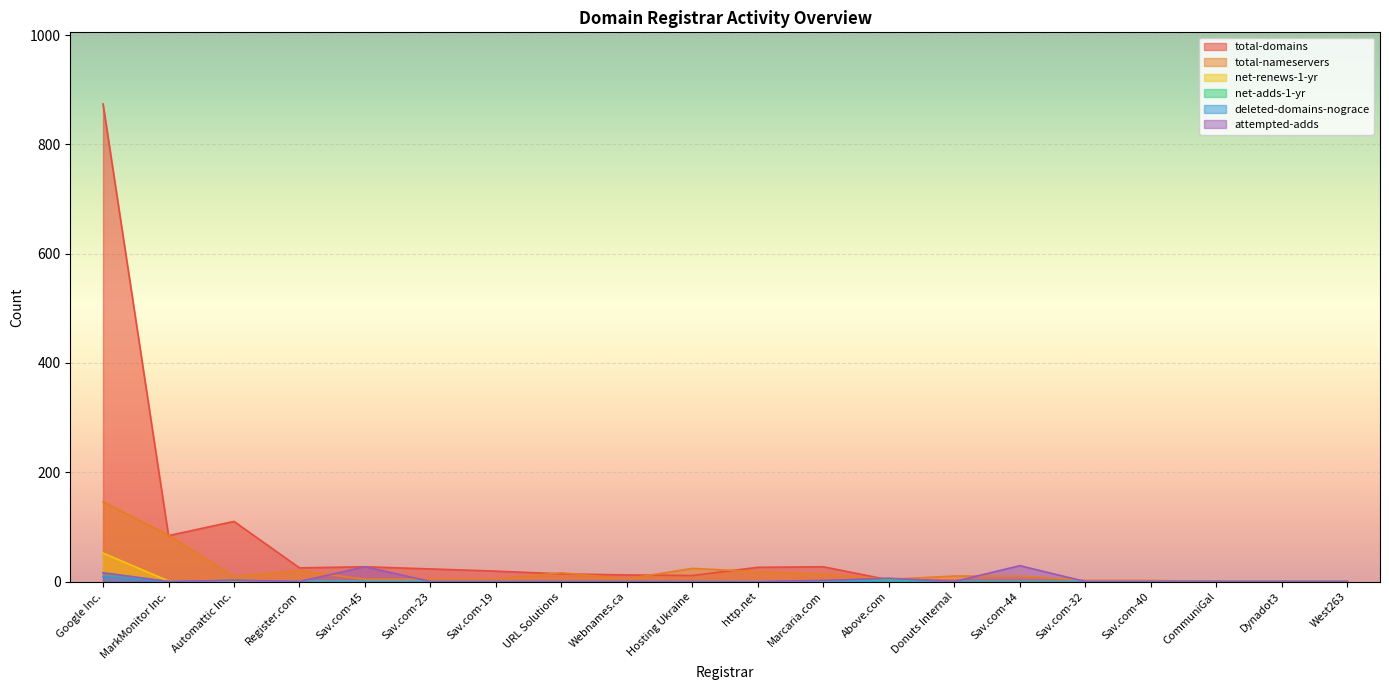

Rank the series by their maximum value, from lowest to highest.

deleted-domains-nograce, net-adds-1-yr, attempted-adds, net-renews-1-yr, total-nameservers, total-domains